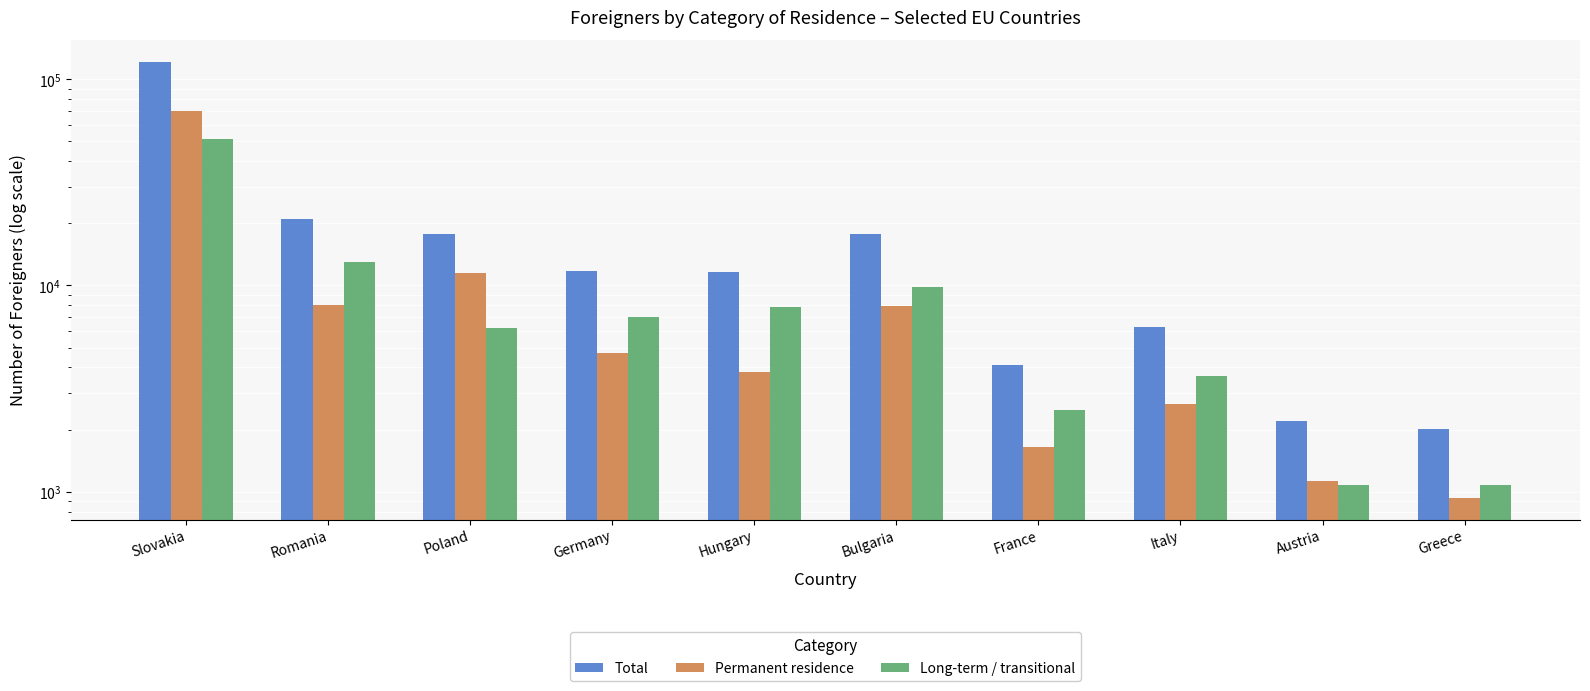

What is the total value across all series at Austria?

4418